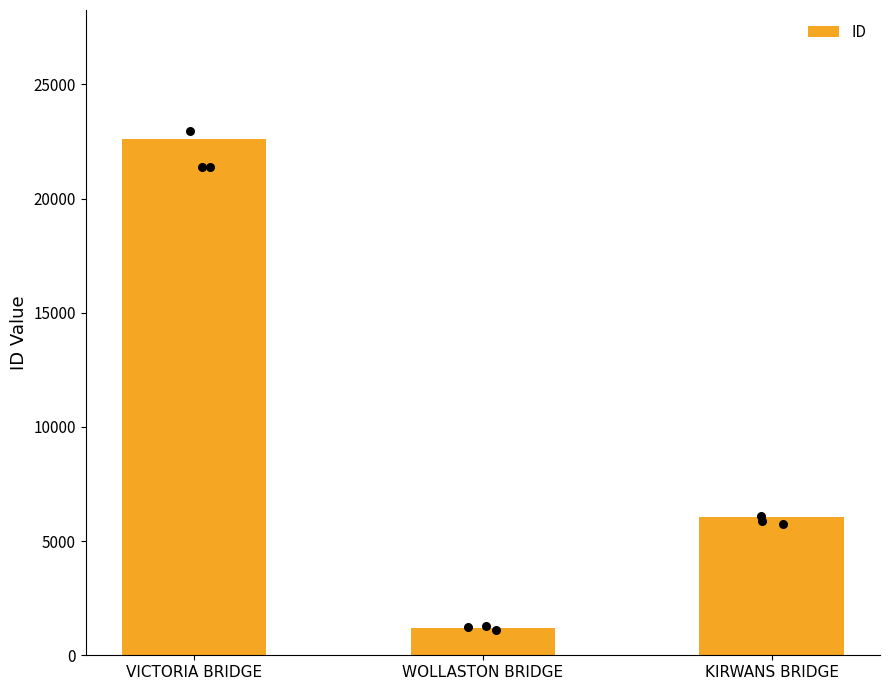

Approximately how many times larger is the value at WOLLASTON BRIDGE compared to KIRWANS BRIDGE?

0.2